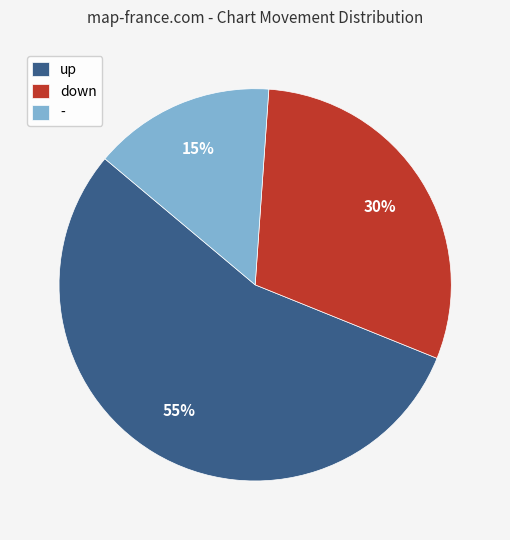

Combined, do up and down account for over 50%?

Yes